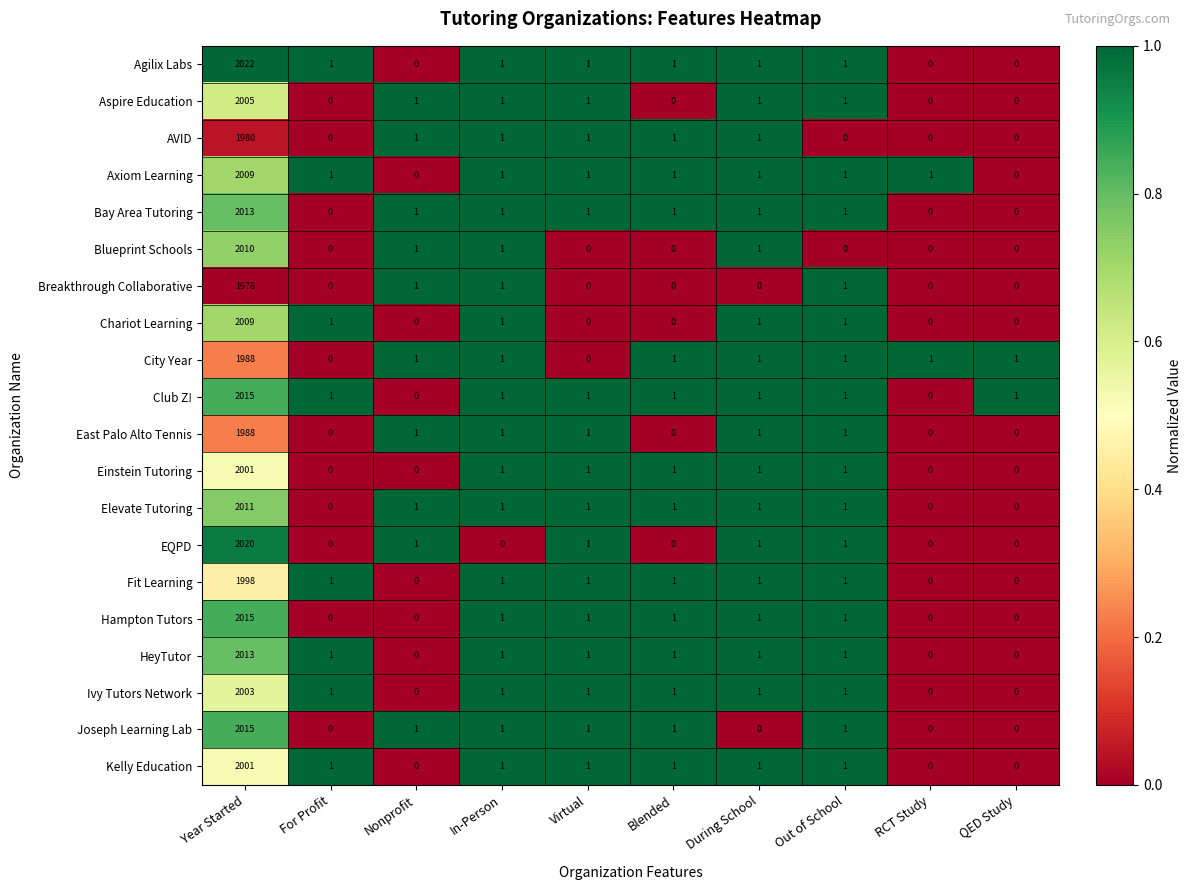

The value of Chariot Learning at For Profit is 1. True or false?

True